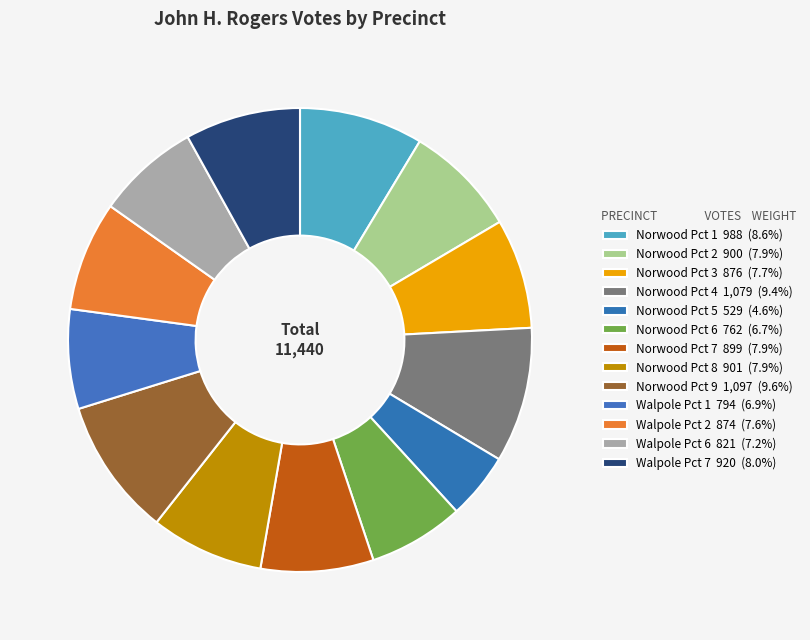

To the nearest percent, what is the average slice percentage?

8%